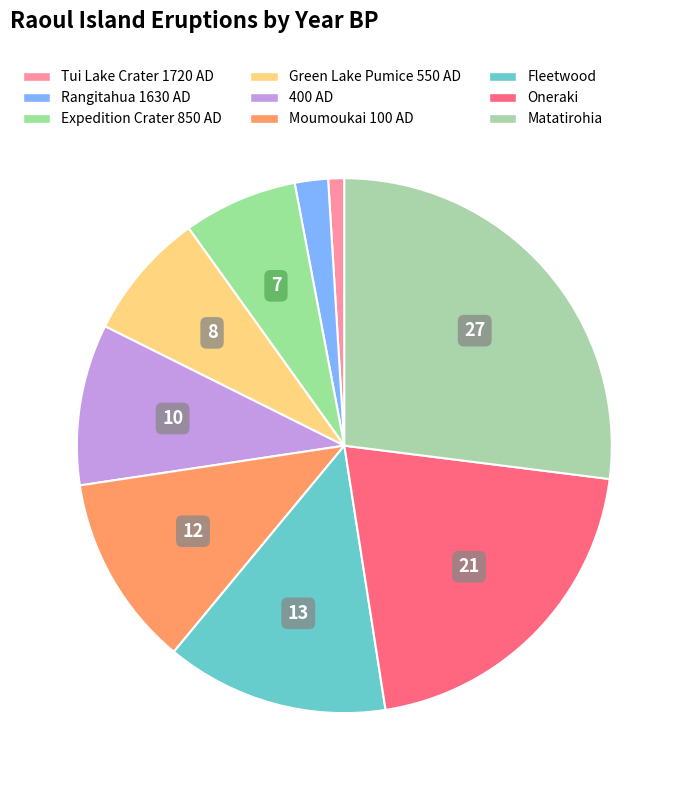

To the nearest percent, what percentage of the pie is 400 AD?

10%